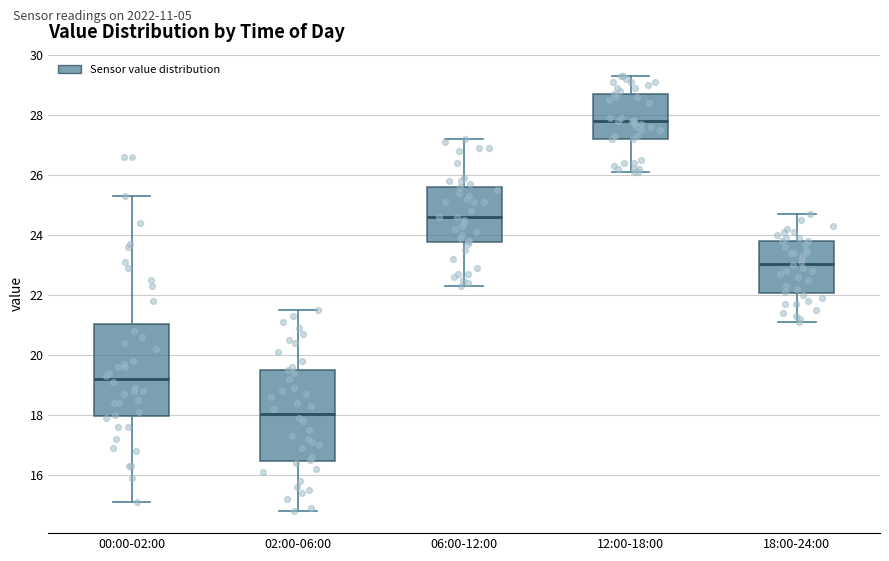

Which box has the highest median line?

12:00-18:00